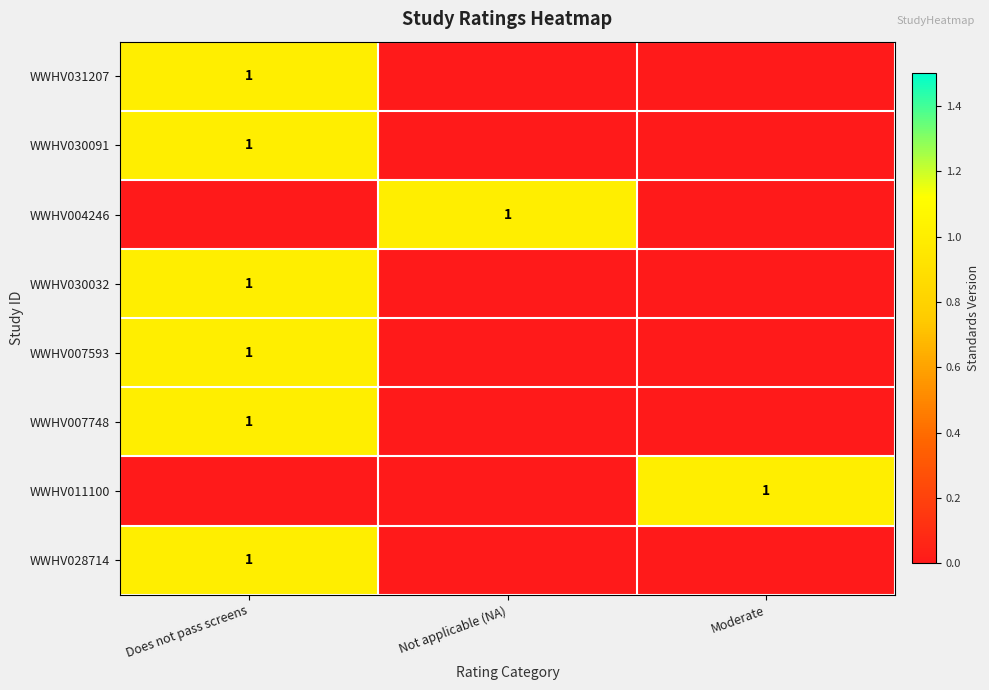

Count the number of categories in the chart.

3